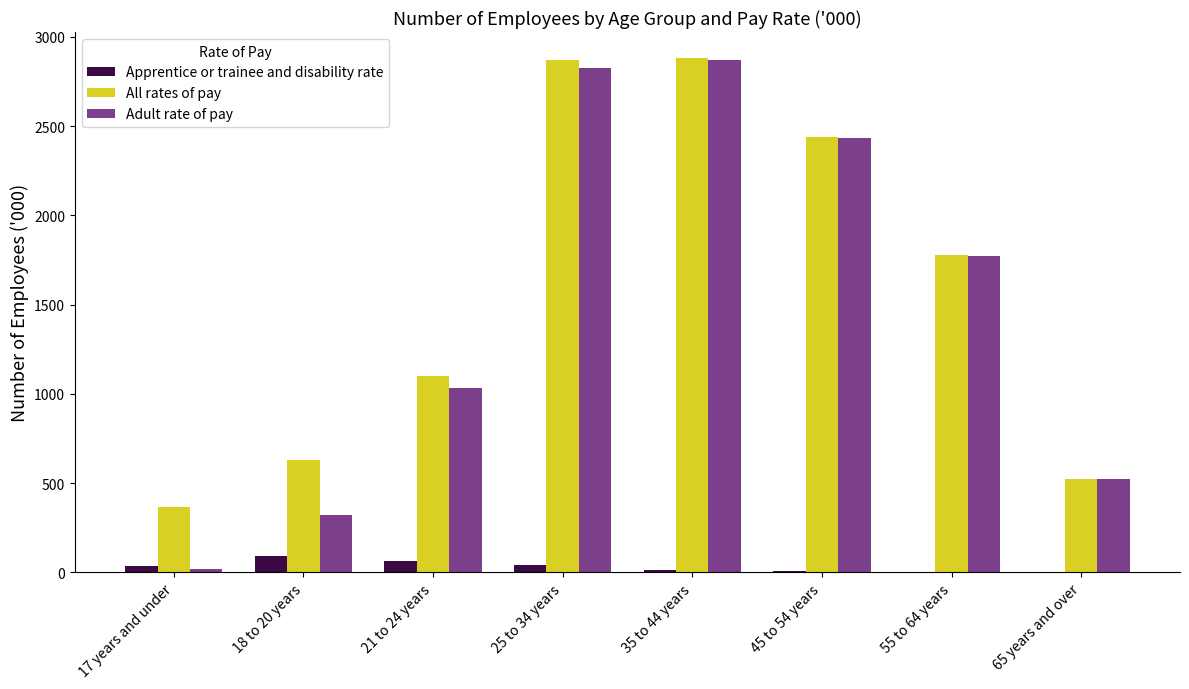

What is the greatest value displayed?

2883.5